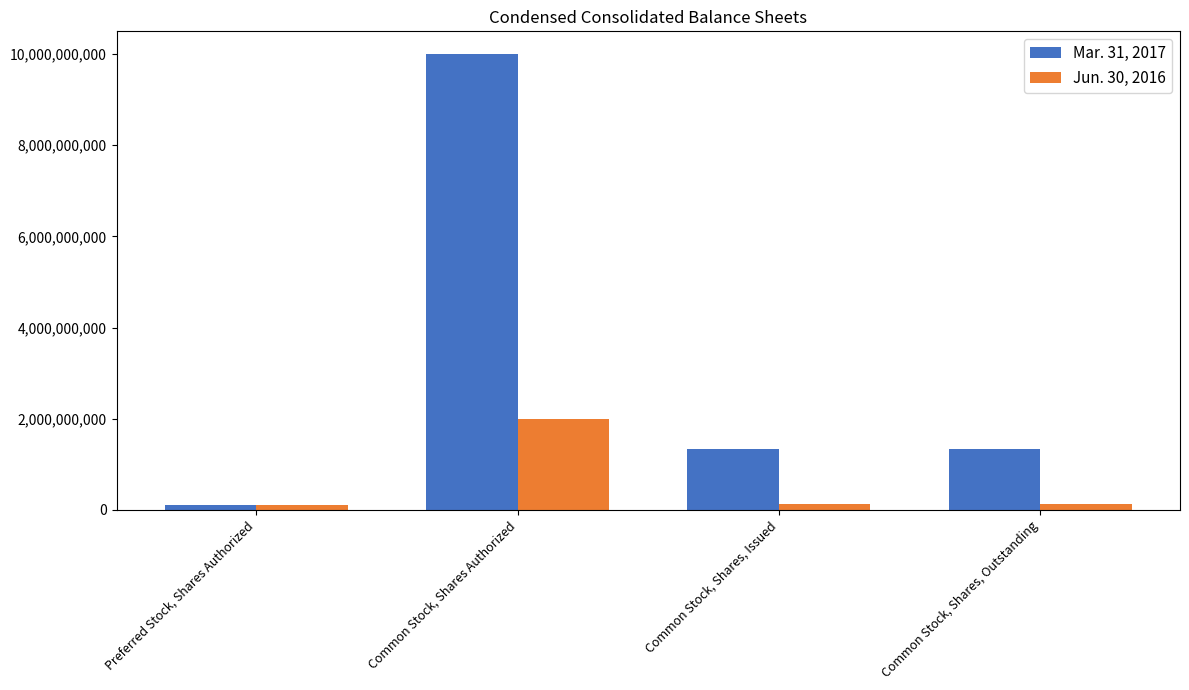

What is the sum of the Jun. 30, 2016 values at Common Stock, Shares, Issued and Common Stock, Shares, Outstanding?

239545568